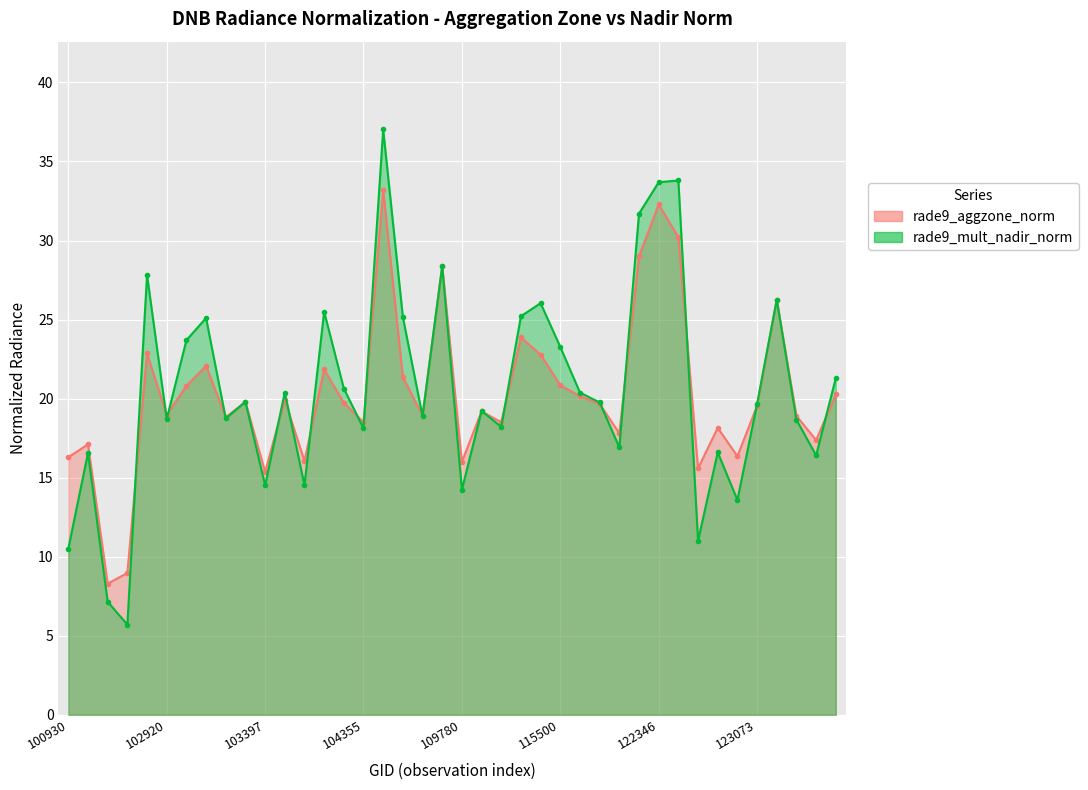

Where is the first local minimum for rade9_aggzone_norm?

102671